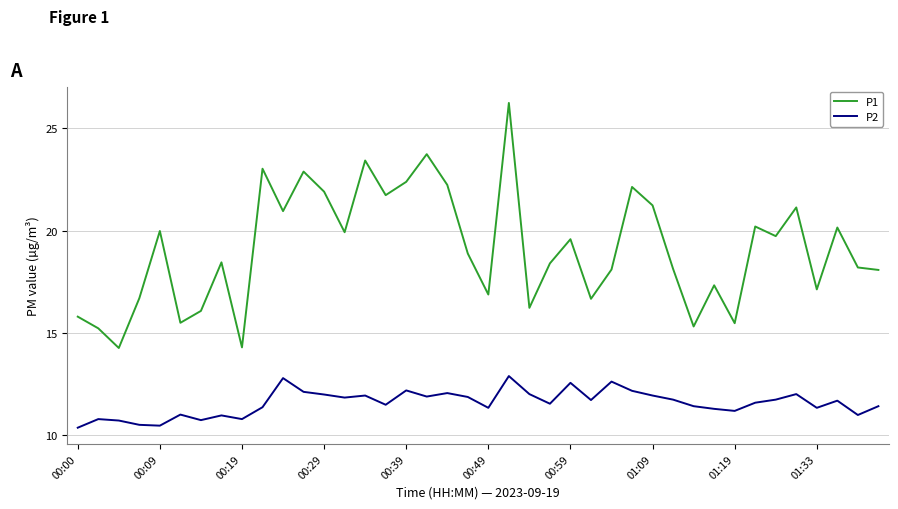

Which series has the largest range (max minus min)?

P1